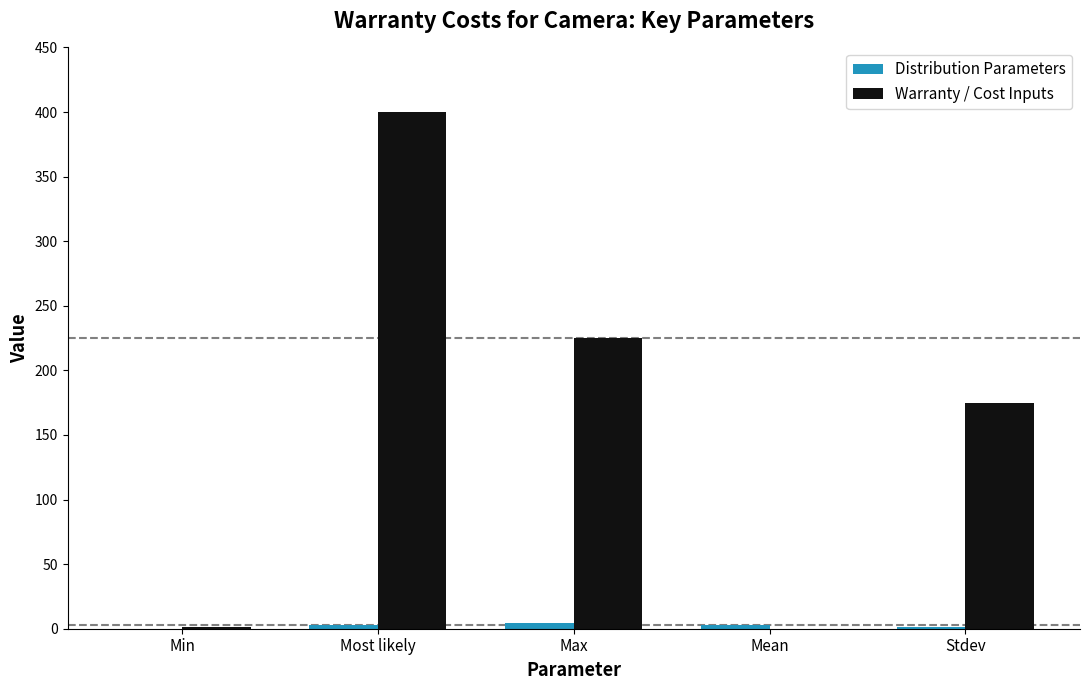

At which category is the sum across all series the highest?

Most likely